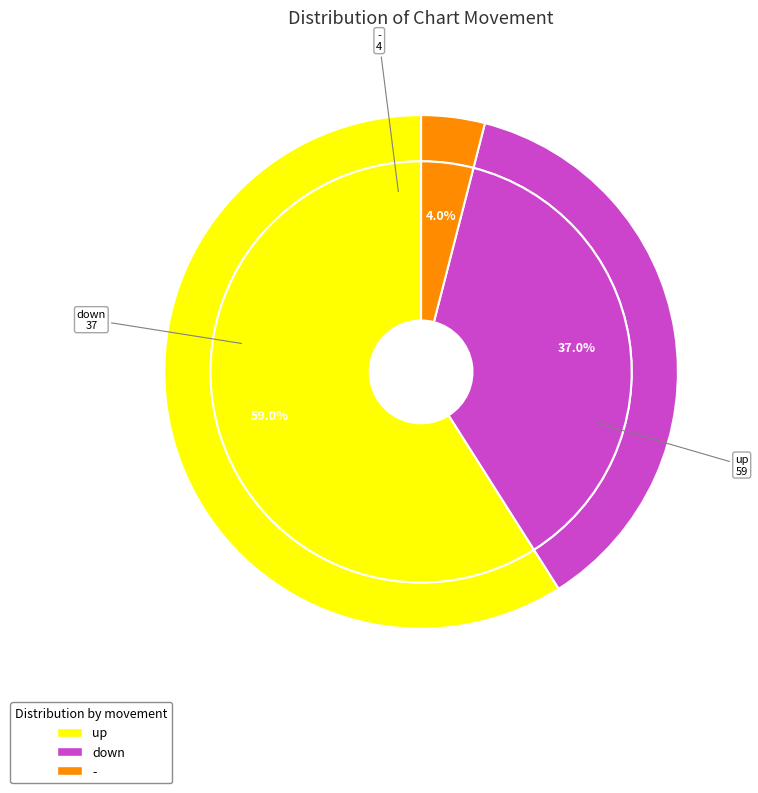

Which slice is the largest?

up